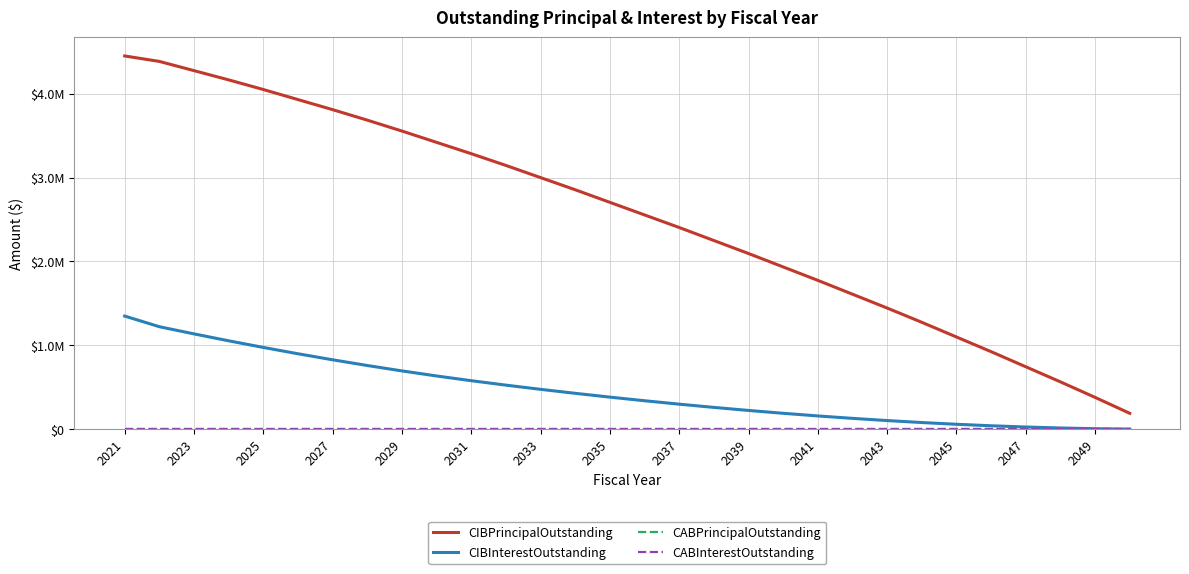

Does the chart display data point markers on the line(s)?

No